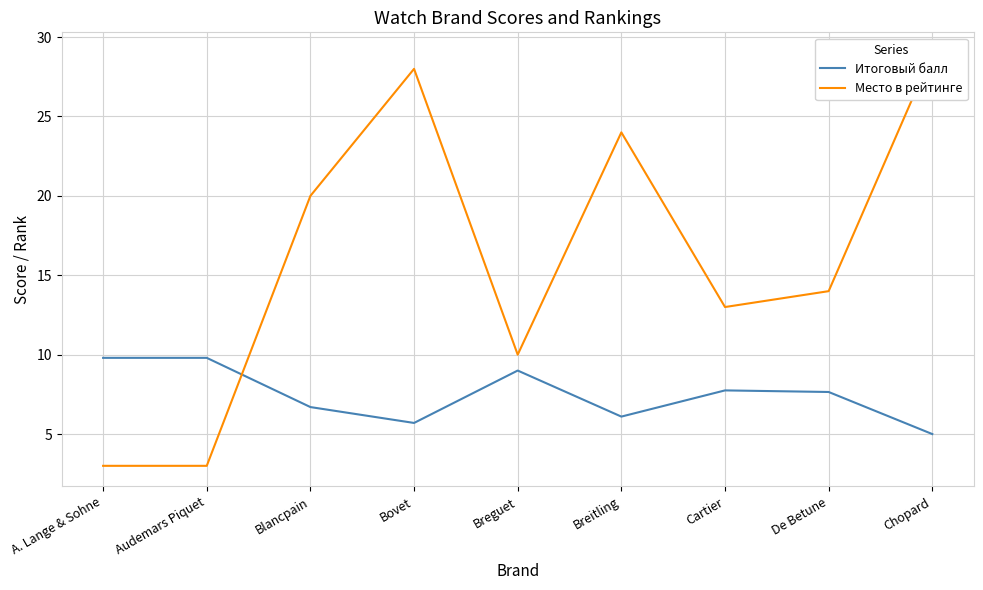

How many interior local peaks does the Итоговый балл series have?

2